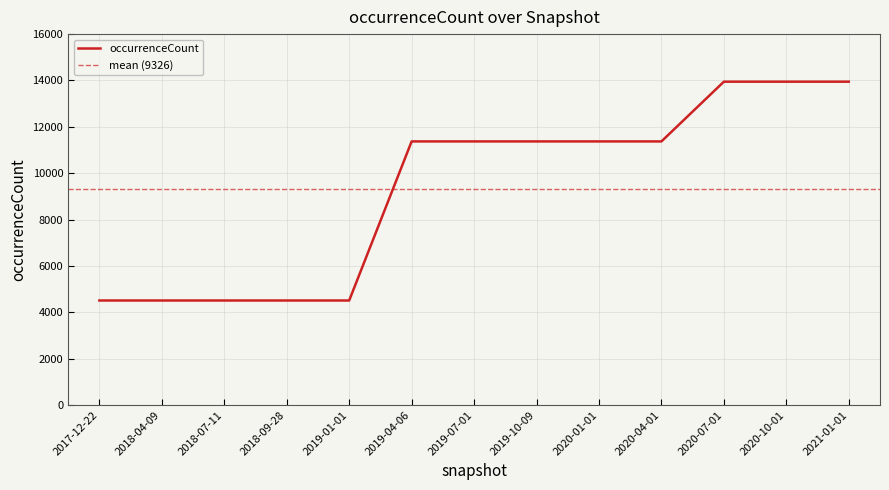

What is the difference between the second highest and second lowest values?

9439